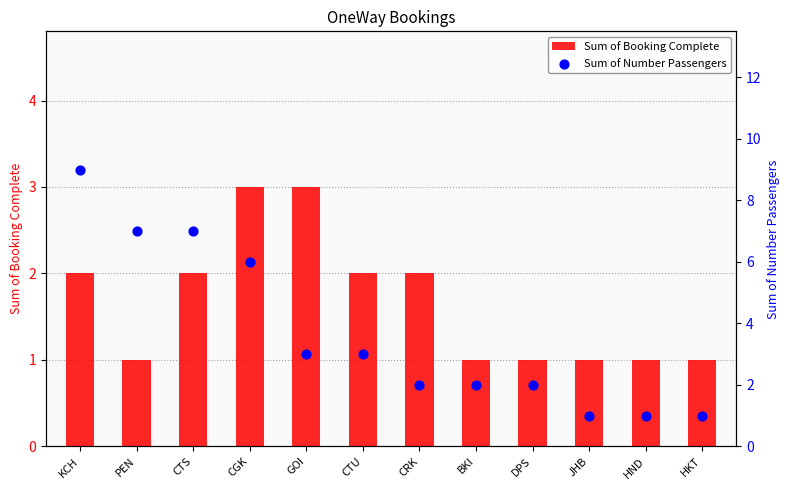

Which series contains the lowest Y value?

Sum of Booking Complete